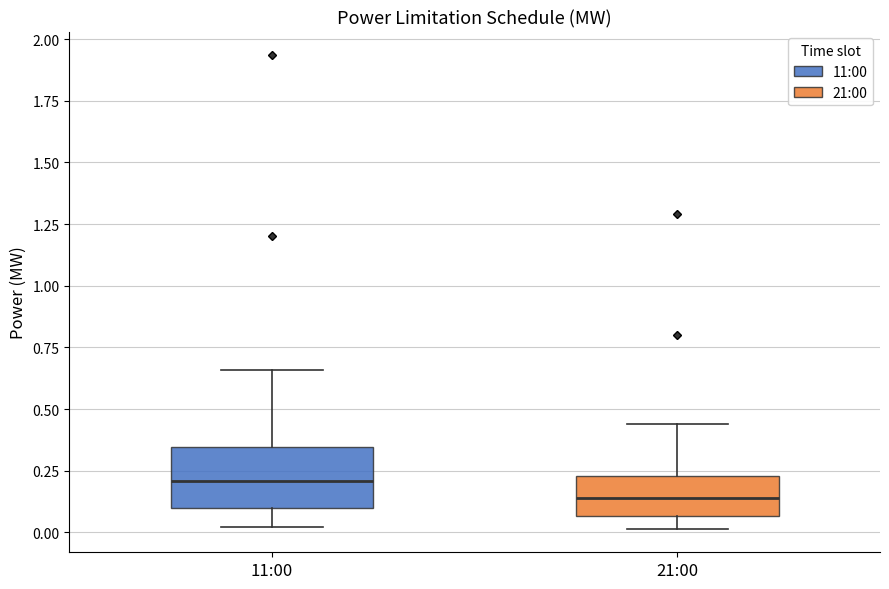

Which box is the tallest, from its lower edge to its upper edge?

11:00